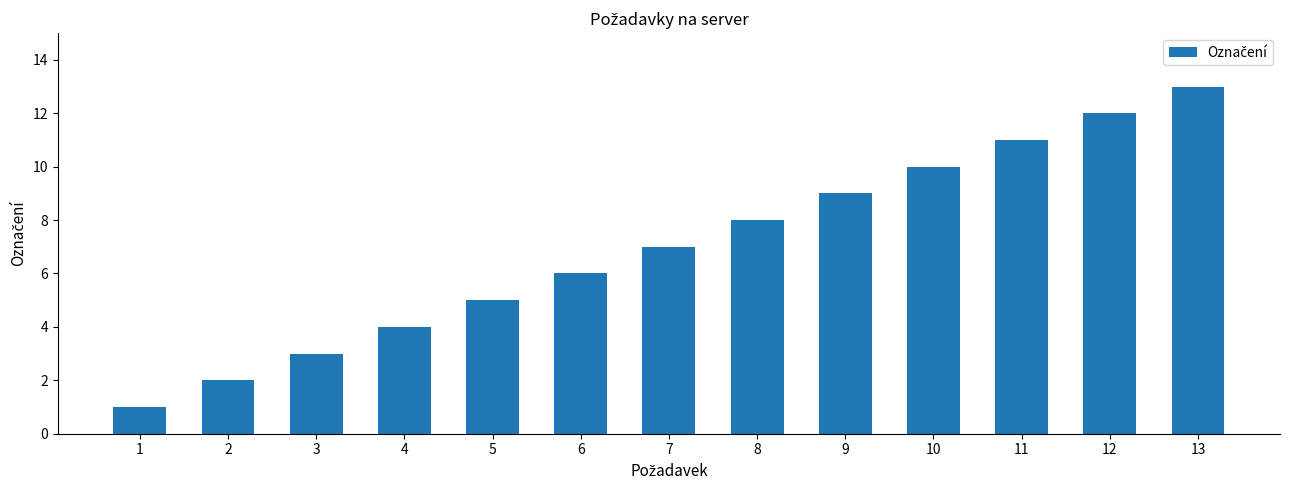

What is the average value?

7